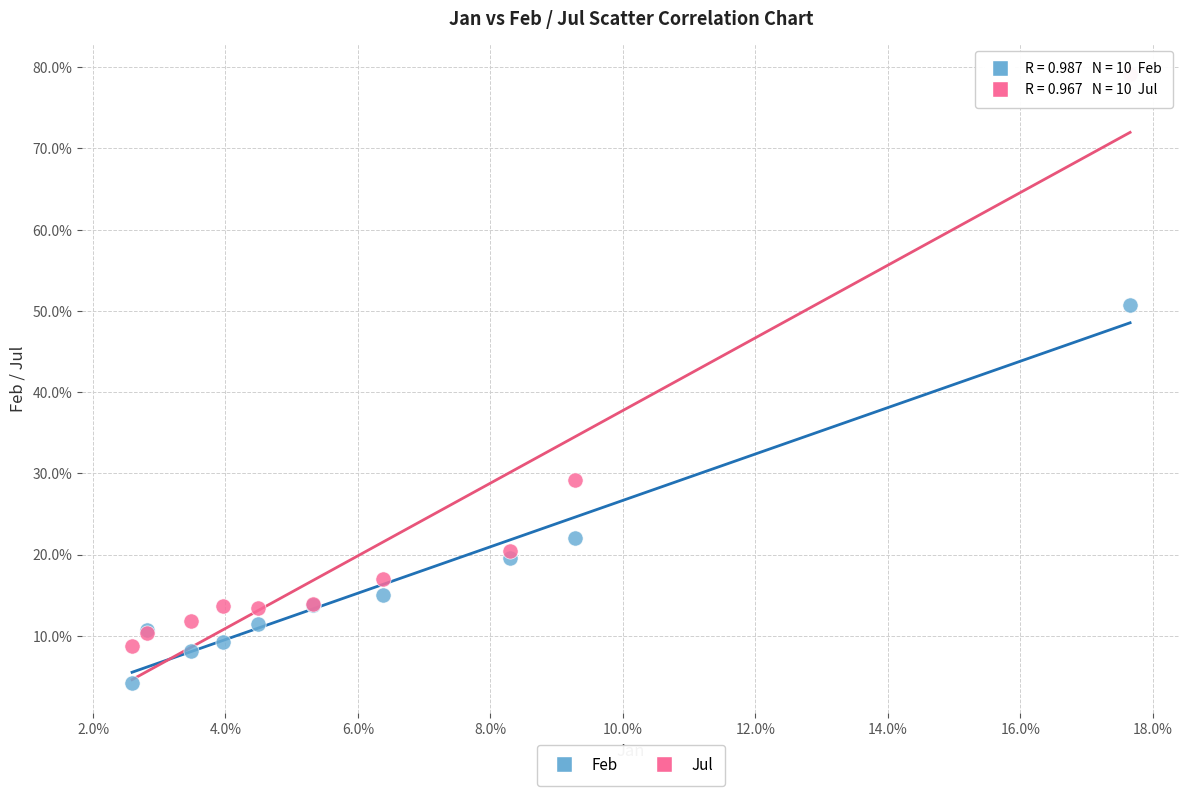

What are all the series names shown in the legend?

Feb, Jul